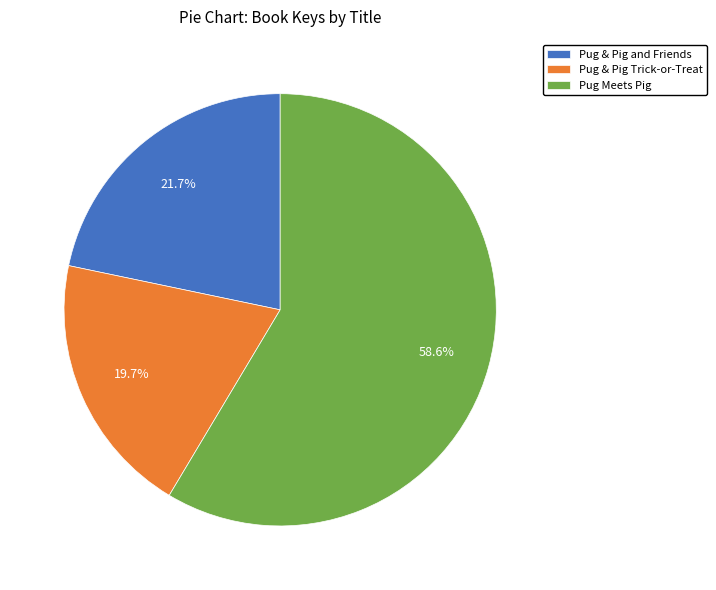

Count the number of slices in the pie.

3